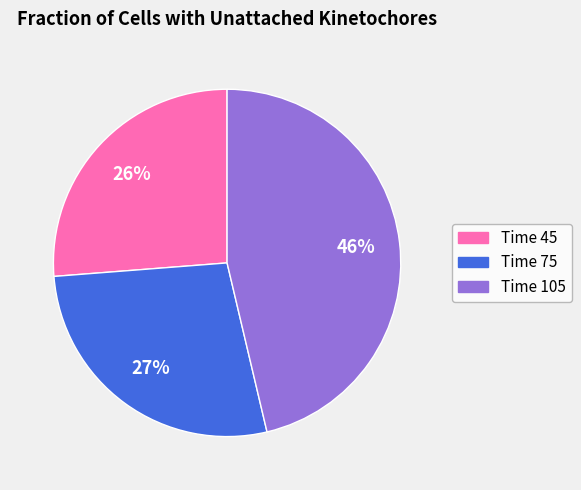

To the nearest percent, what is the average slice percentage?

33%